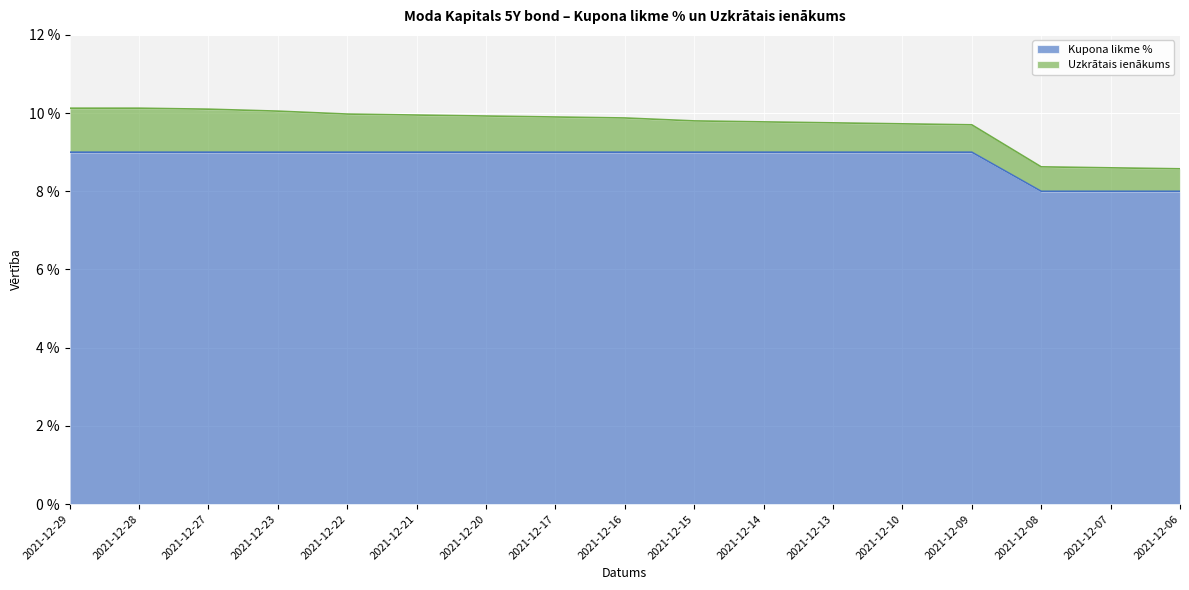

What is the maximum value shown in the chart?

9